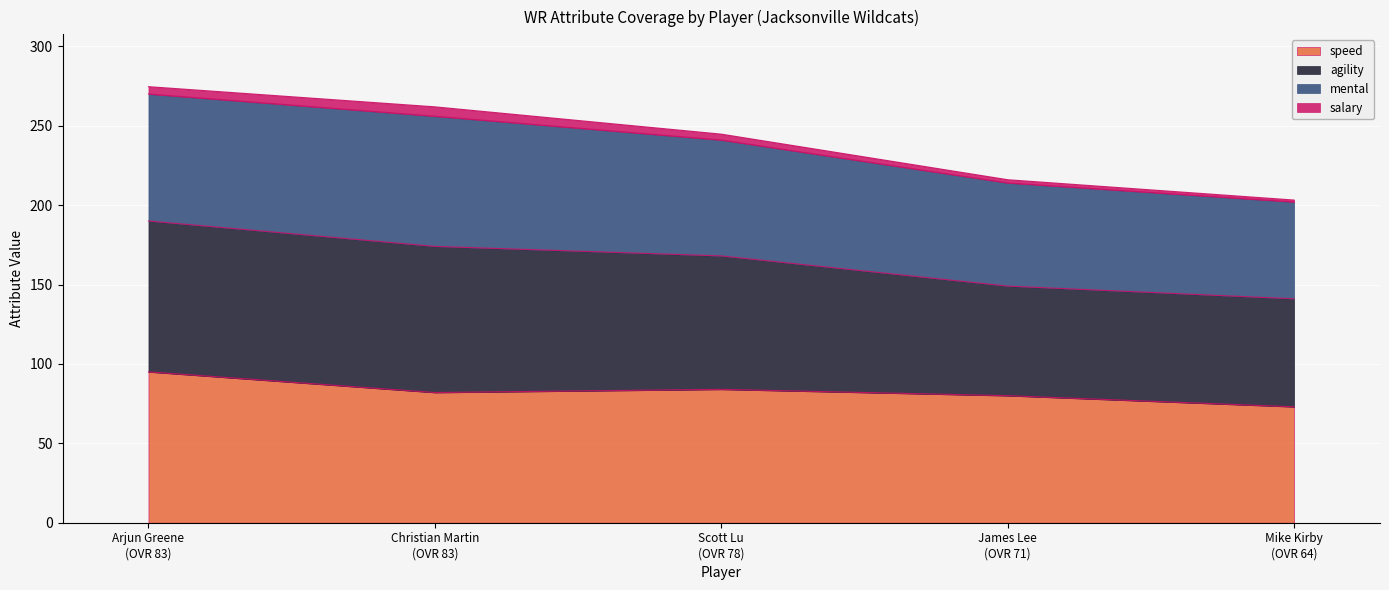

What is the lowest value of the speed series?

73.0